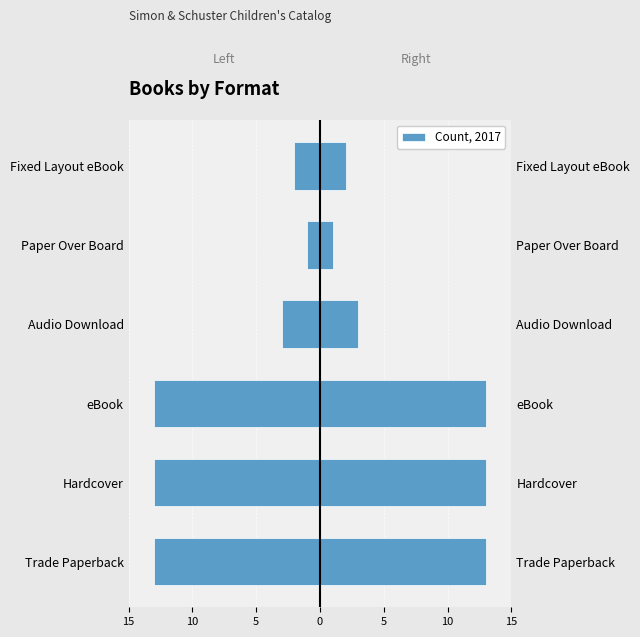

What is the sum of the values at Paper Over Board and Fixed Layout eBook?

-3